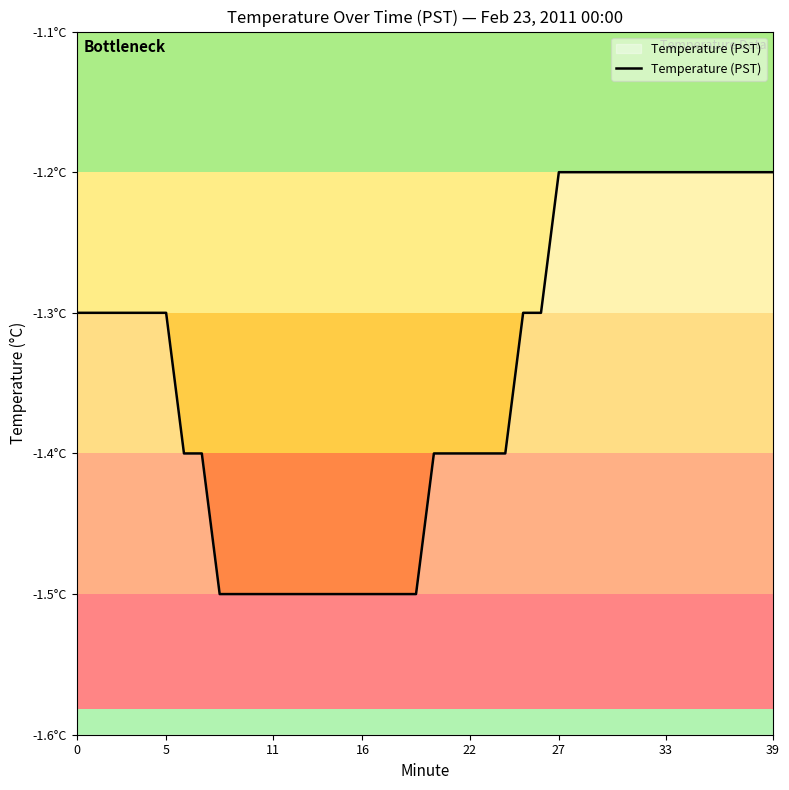

Which category has the highest value across all series?

27